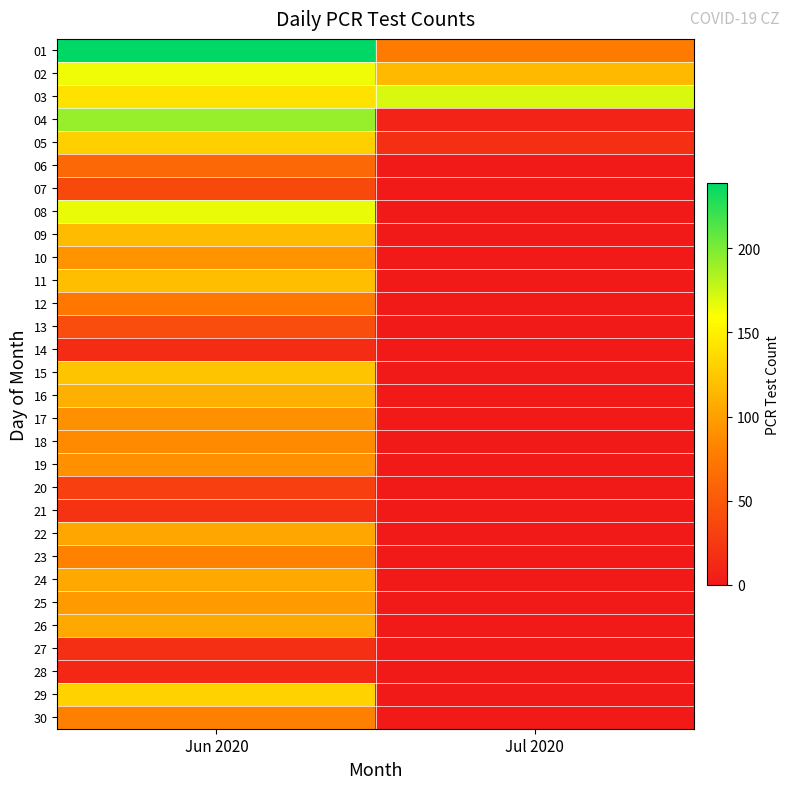

Reading right to left, extract all data points from this chart.

01: Jul 2020=77	Jun 2020=239
02: Jul 2020=116	Jun 2020=164
03: Jul 2020=171	Jun 2020=141
04: Jul 2020=8	Jun 2020=192
05: Jul 2020=17	Jun 2020=130
06: Jul 2020=0	Jun 2020=62
07: Jul 2020=0	Jun 2020=38
08: Jul 2020=0	Jun 2020=166
09: Jul 2020=0	Jun 2020=117
10: Jul 2020=0	Jun 2020=92
11: Jul 2020=0	Jun 2020=119
12: Jul 2020=0	Jun 2020=74
13: Jul 2020=0	Jun 2020=41
14: Jul 2020=0	Jun 2020=15
15: Jul 2020=0	Jun 2020=123
16: Jul 2020=0	Jun 2020=110
17: Jul 2020=0	Jun 2020=91
18: Jul 2020=0	Jun 2020=86
19: Jul 2020=0	Jun 2020=90
20: Jul 2020=0	Jun 2020=30
21: Jul 2020=0	Jun 2020=21
22: Jul 2020=0	Jun 2020=104
23: Jul 2020=0	Jun 2020=81
24: Jul 2020=0	Jun 2020=106
25: Jul 2020=0	Jun 2020=97
26: Jul 2020=0	Jun 2020=105
27: Jul 2020=0	Jun 2020=17
28: Jul 2020=0	Jun 2020=12
29: Jul 2020=0	Jun 2020=131
30: Jul 2020=0	Jun 2020=80